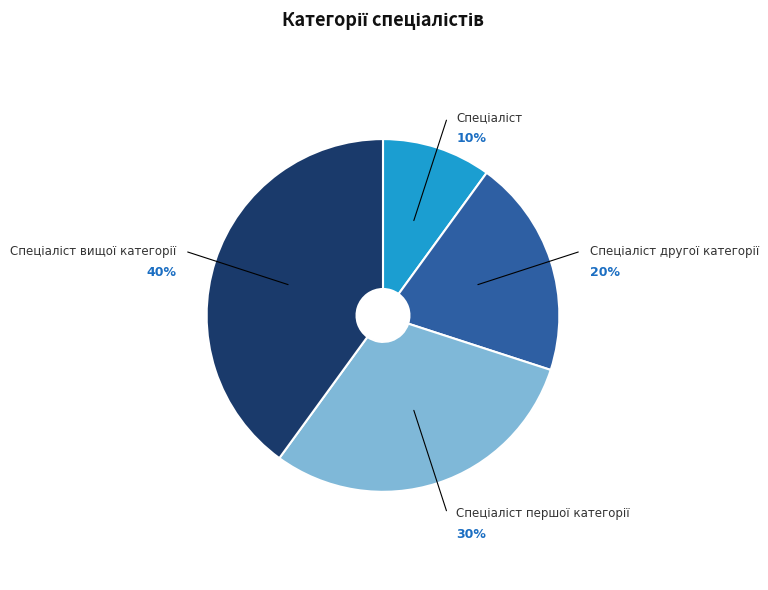

Is there any slice that represents more than half of the pie?

No